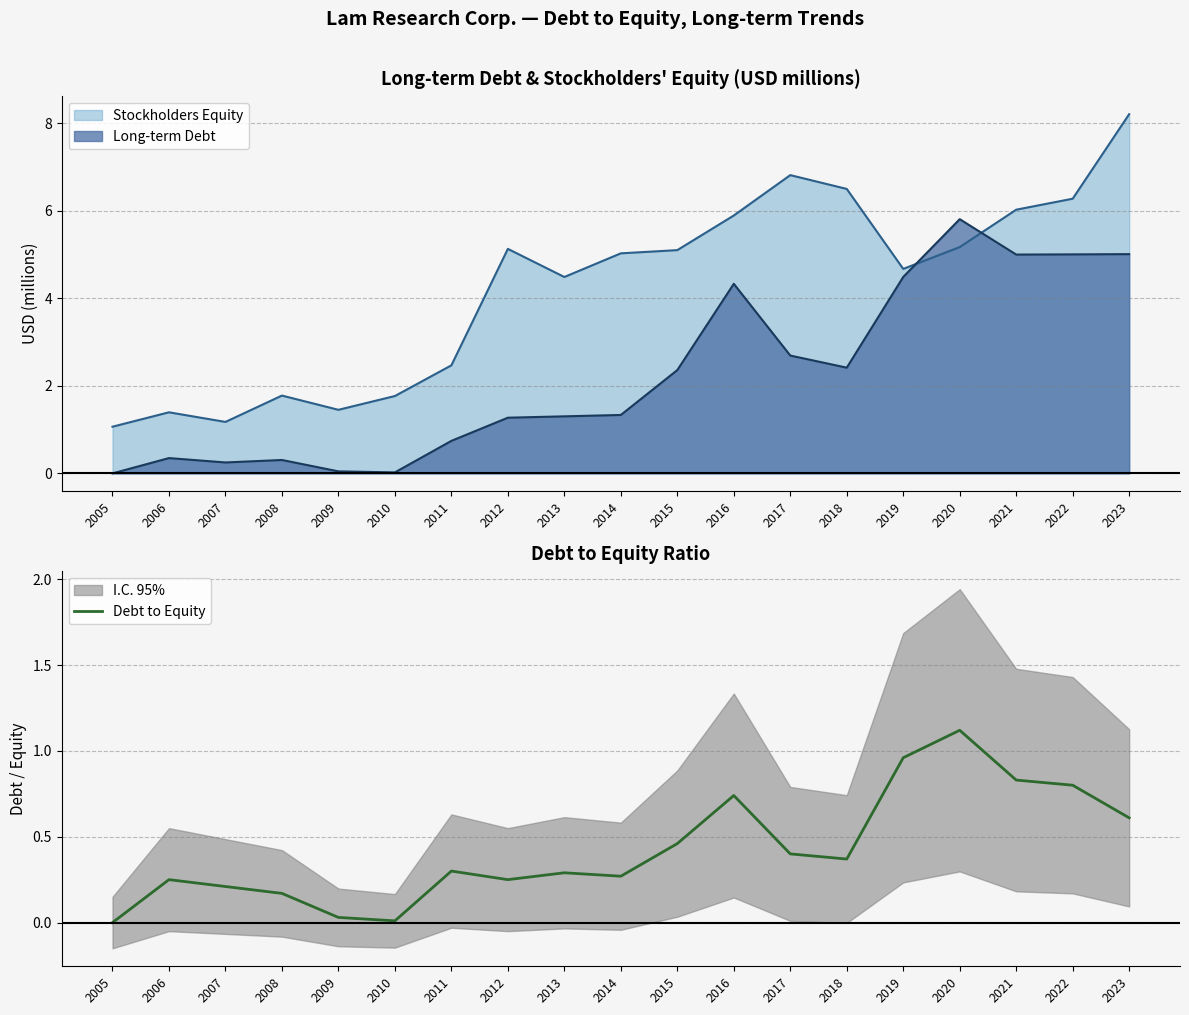

What is the value of the 8th point from the left?

0.2